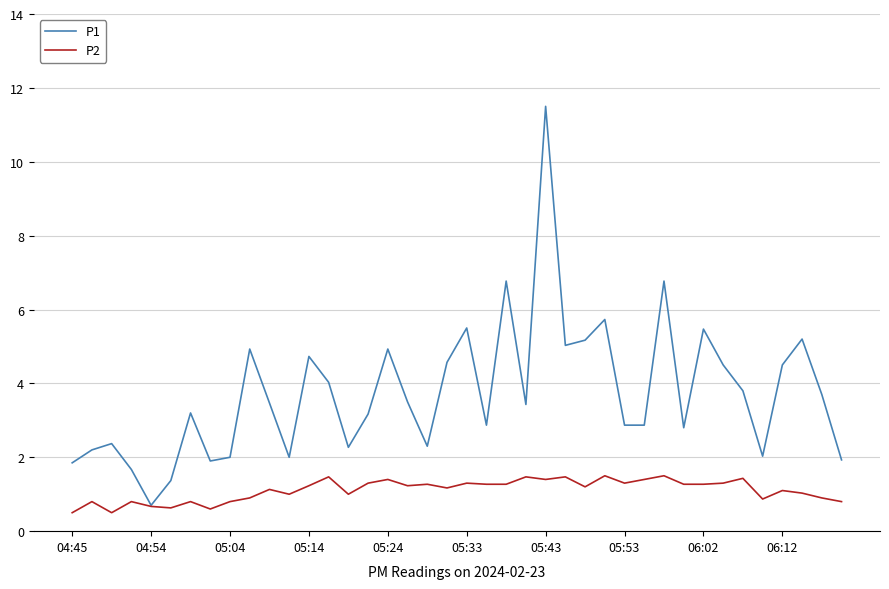

Which series has the largest total across all categories?

P1